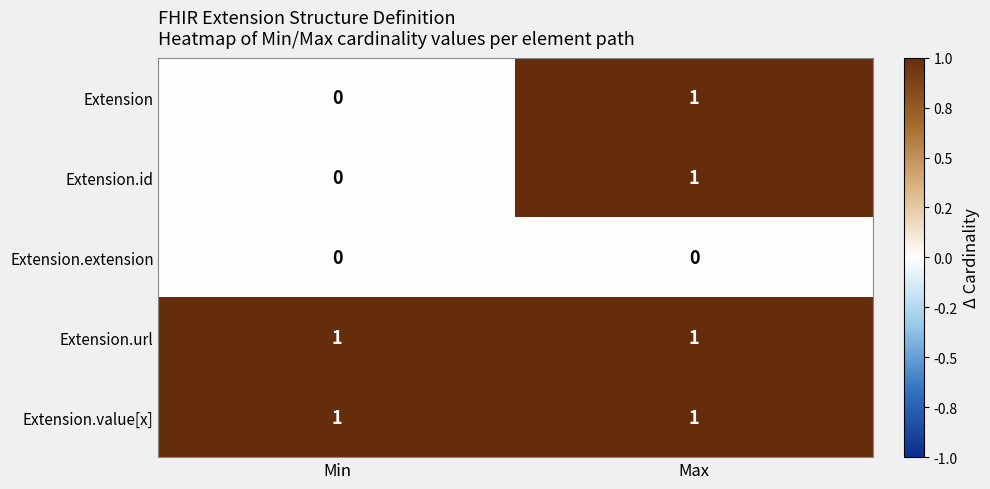

Reading right to left, what are all the values shown in this chart?

Extension: Max=1	Min=0
Extension.id: Max=1	Min=0
Extension.extension: Max=0	Min=0
Extension.url: Max=1	Min=1
Extension.value[x]: Max=1	Min=1